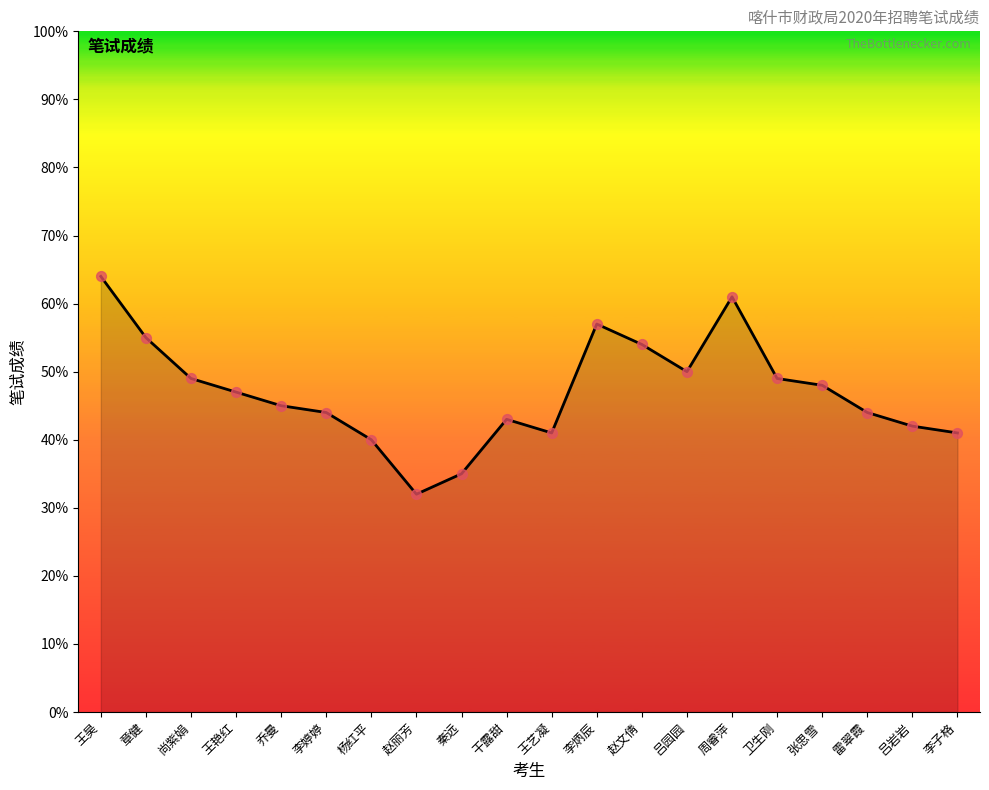

What is the change in value from 章健 to 赵文倩?

-1